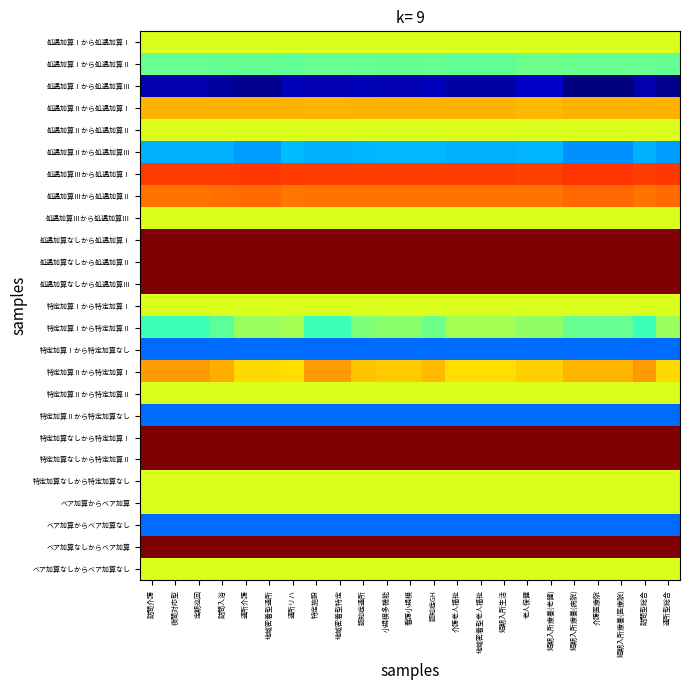

At which category does the chart reach its minimum across all series?

短期入所療養(病院)